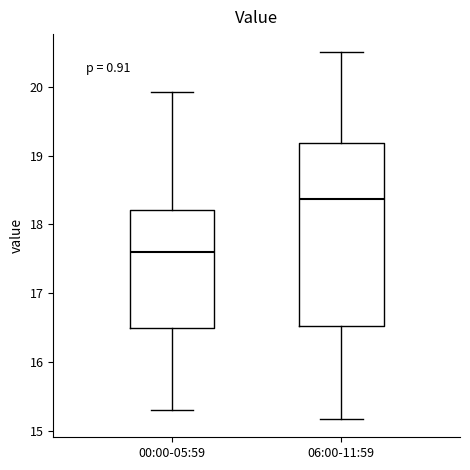

Which box has the highest median line?

06:00-11:59